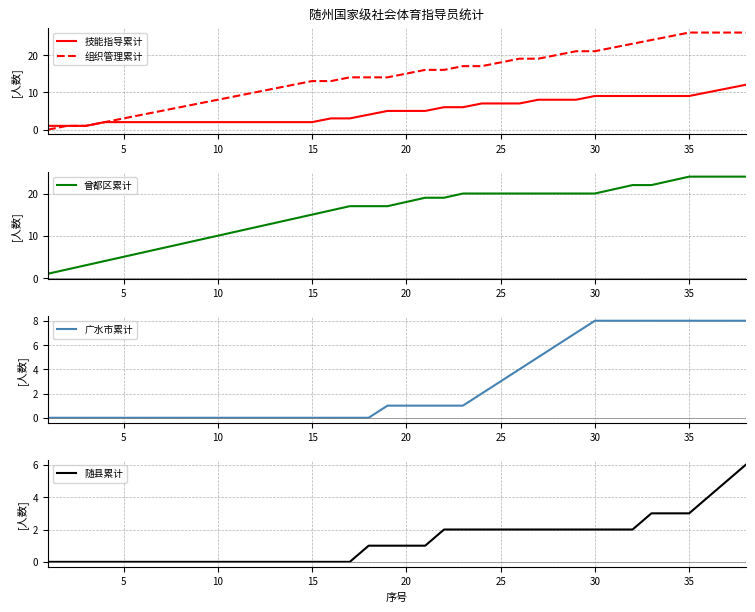

True or false: 广水市累计 has more than 1 interior local peaks.

False